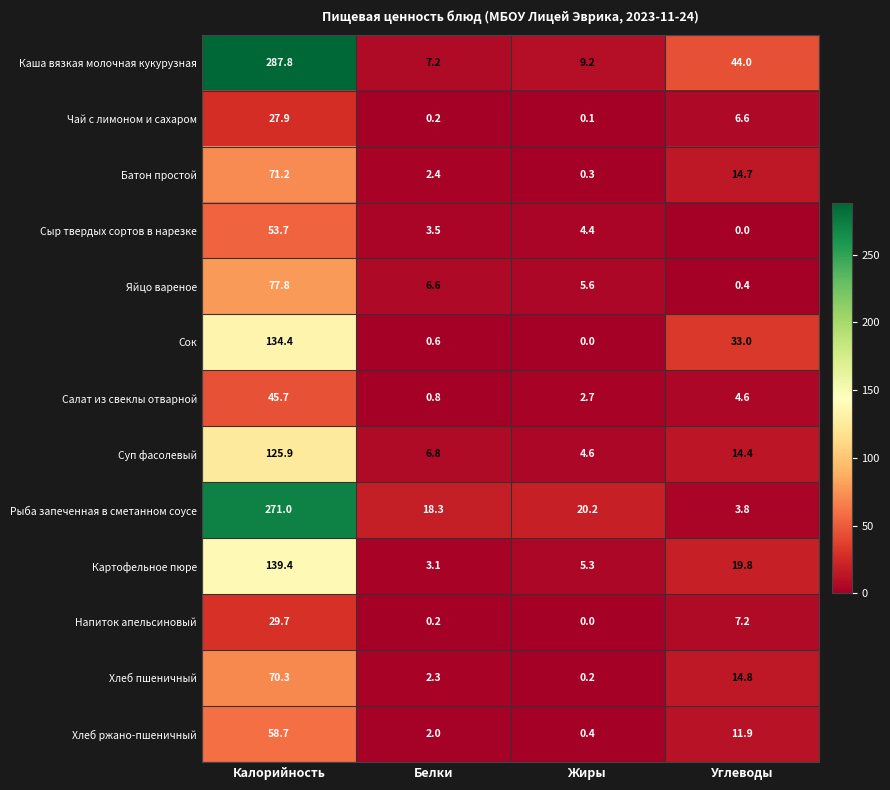

At which category is the sum across all series the highest?

Калорийность